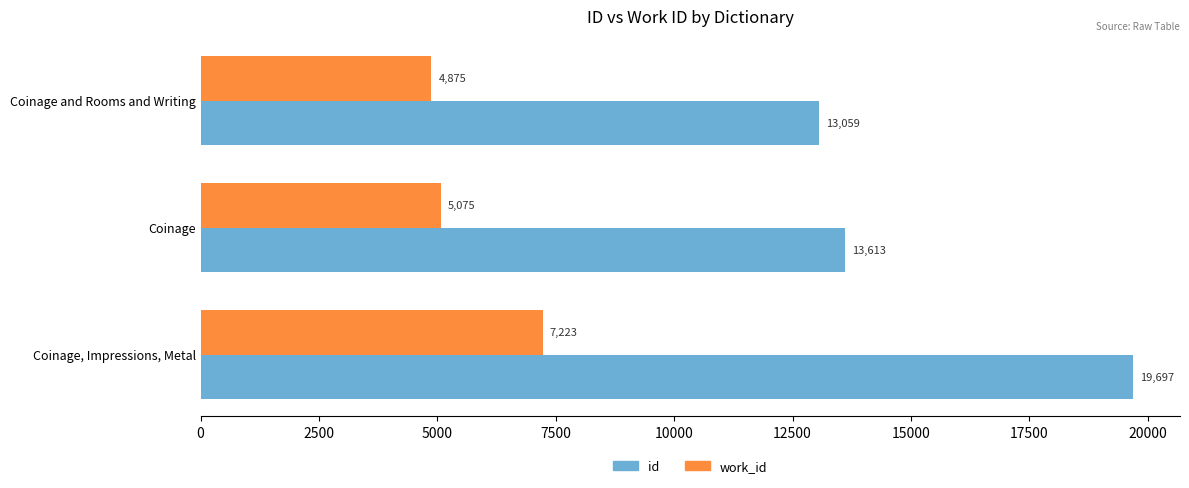

Is it true that id equals 13059 at Coinage and Rooms and Writing?

True